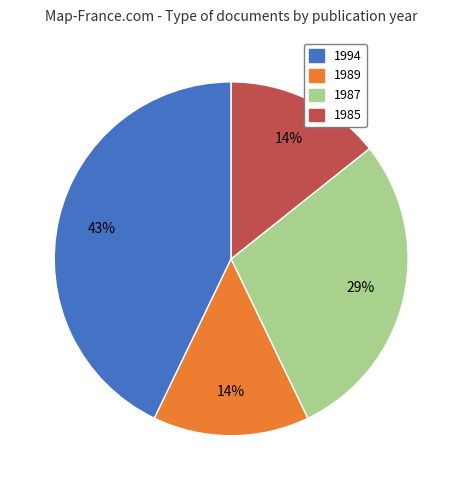

How many slices are in this pie chart?

4